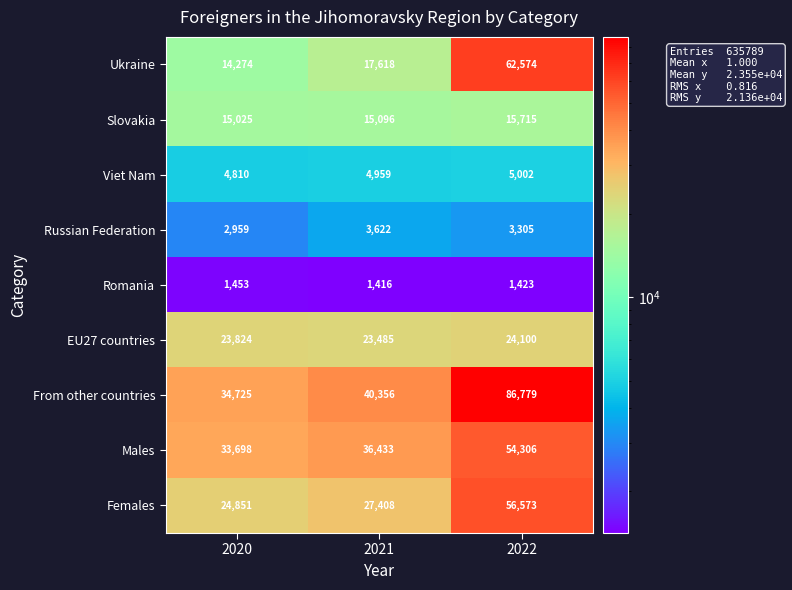

Which series has the largest total across all categories?

From other countries